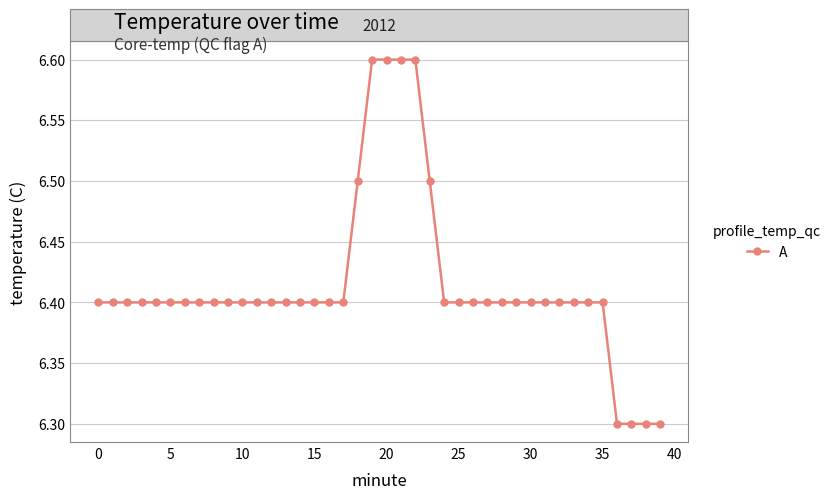

What is the value of the 38th point from the left?

6.3